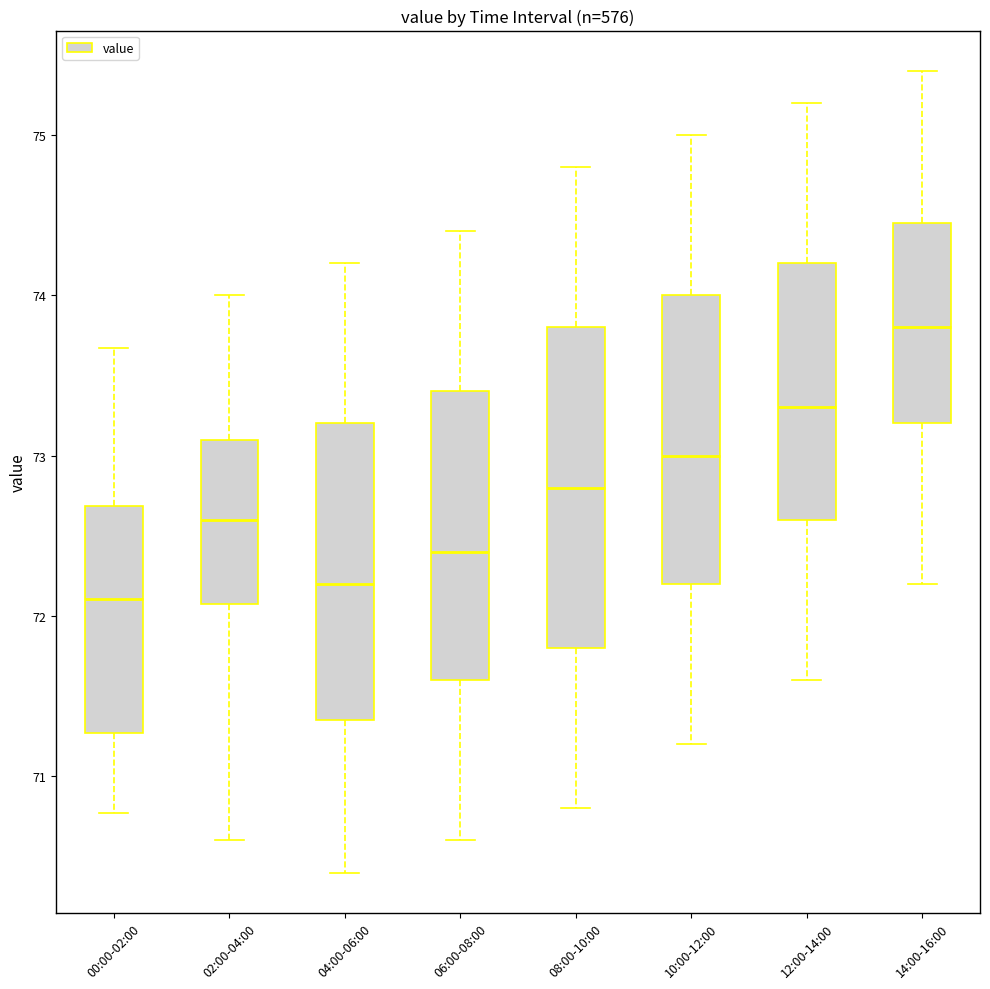

Reading left to right, read every box against the y-axis: the position of its median line, the range the box covers, and the ends of its whiskers. The values are not printed on the chart, so give them approximately, as read against the axis.

00:00-02:00: median 72.1, box 71.3 to 72.7, whiskers 70.8 to 73.7
02:00-04:00: median 72.6, box 72.1 to 73.1, whiskers 70.6 to 74.0
04:00-06:00: median 72.2, box 71.4 to 73.2, whiskers 70.4 to 74.2
06:00-08:00: median 72.4, box 71.6 to 73.4, whiskers 70.6 to 74.4
08:00-10:00: median 72.8, box 71.8 to 73.8, whiskers 70.8 to 74.8
10:00-12:00: median 73.0, box 72.2 to 74.0, whiskers 71.2 to 75.0
12:00-14:00: median 73.3, box 72.6 to 74.2, whiskers 71.6 to 75.2
14:00-16:00: median 73.8, box 73.2 to 74.5, whiskers 72.2 to 75.4